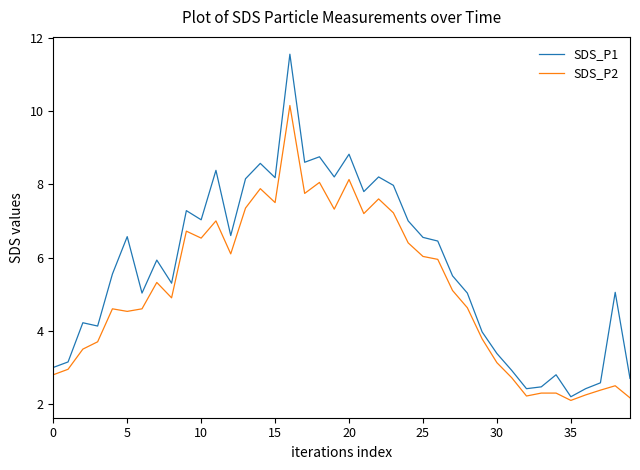

Which series has the widest spread of values?

SDS_P1